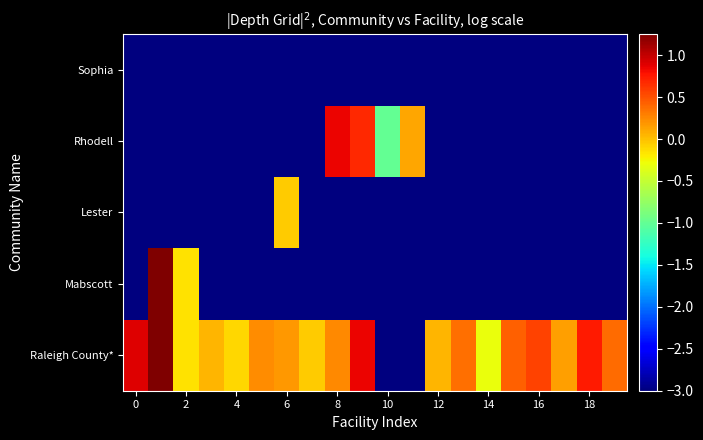

How many data points does each series have?

20